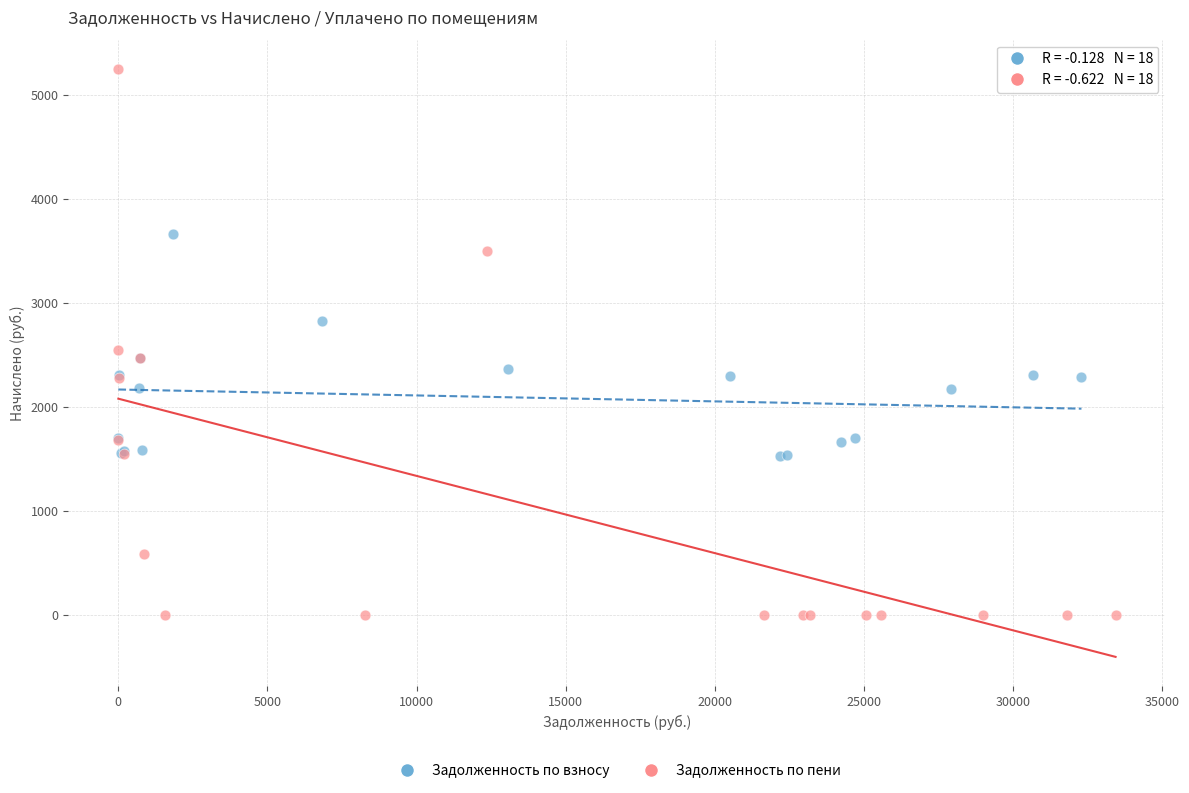

What are all the series names shown in the legend?

Задолженность по взносу, Задолженность по пени